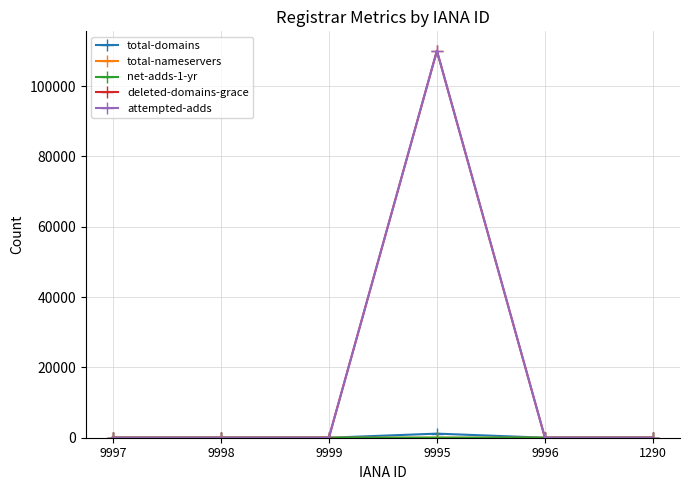

At how many categories does at least one series exceed 50242?

1